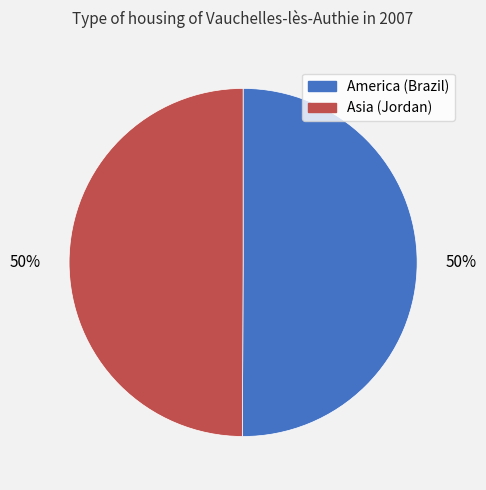

To the nearest percent, what portion does Asia (Jordan) represent?

50%